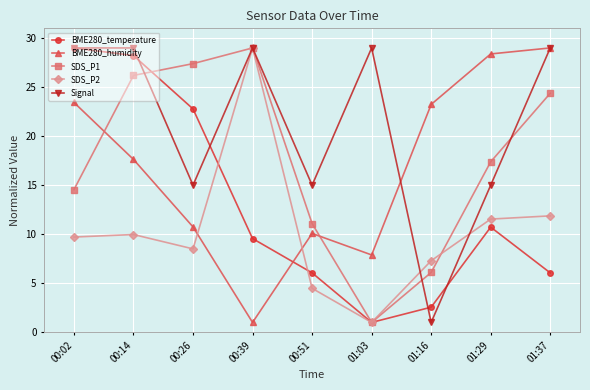

Is this an area chart (filled region under the line)?

No